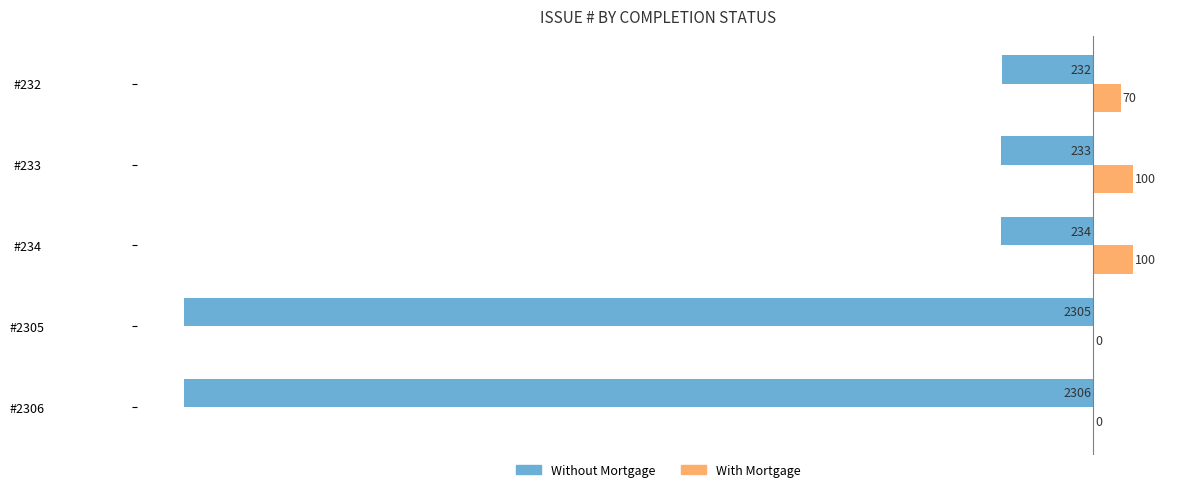

Where is With Mortgage nearest to the value 50?

#232